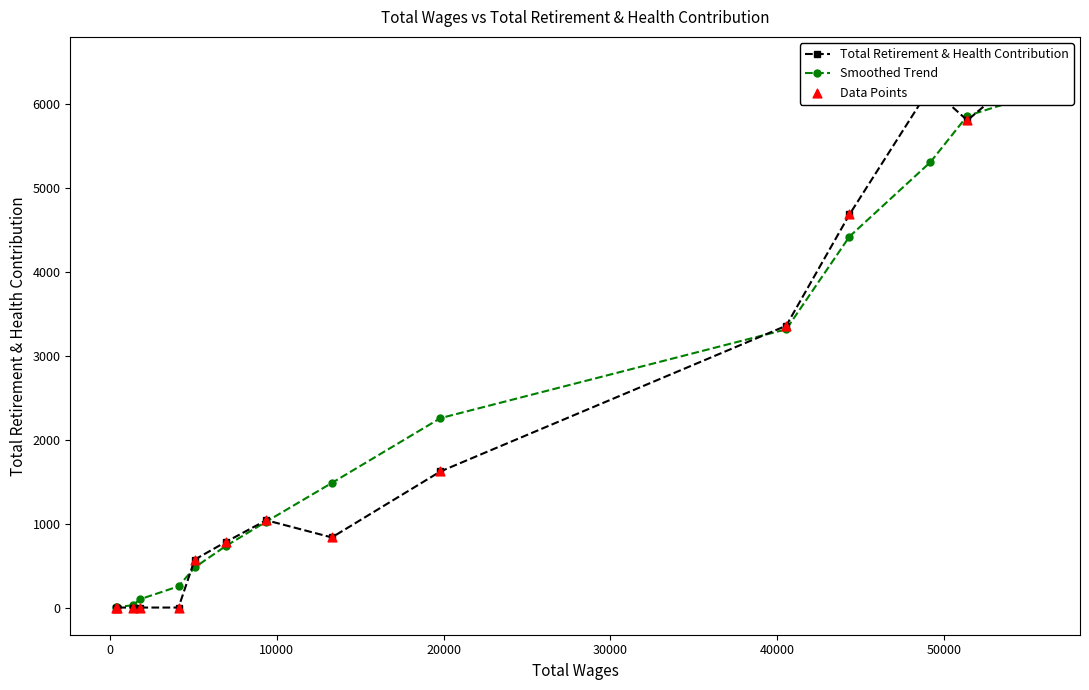

Which series contains the lowest Y value?

Total Retirement & Health Contribution